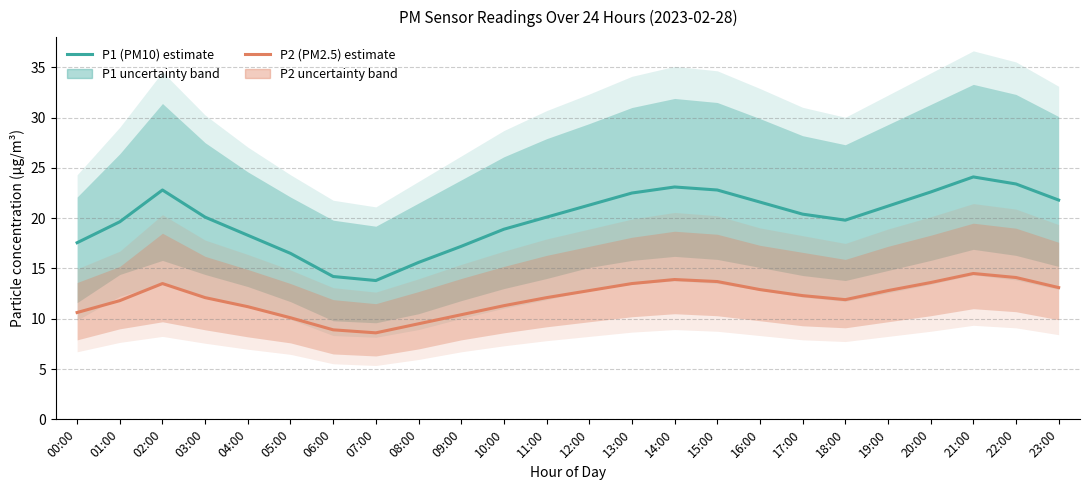

Which has a higher value, 14:00 or 03:00?

14:00